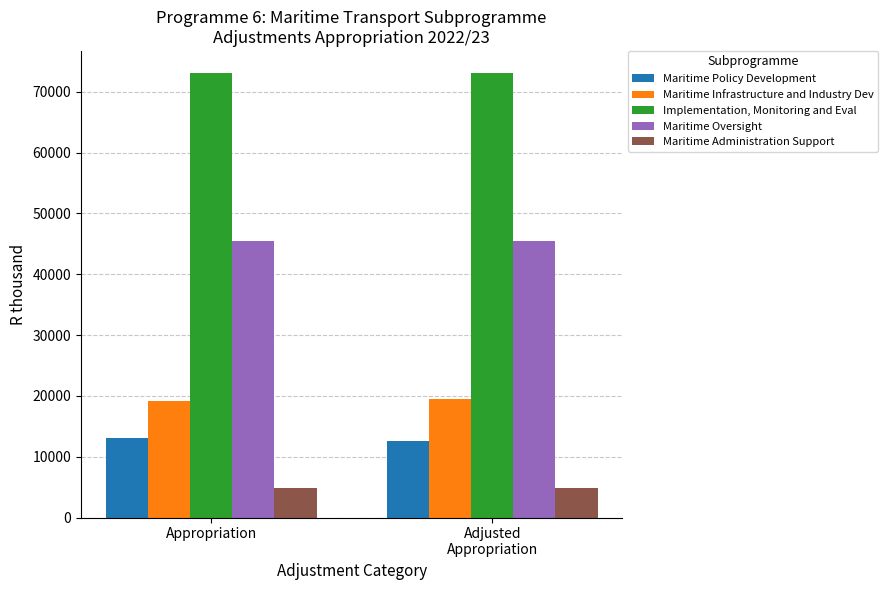

What is the spread (max minus min) of values at Appropriation?

68264